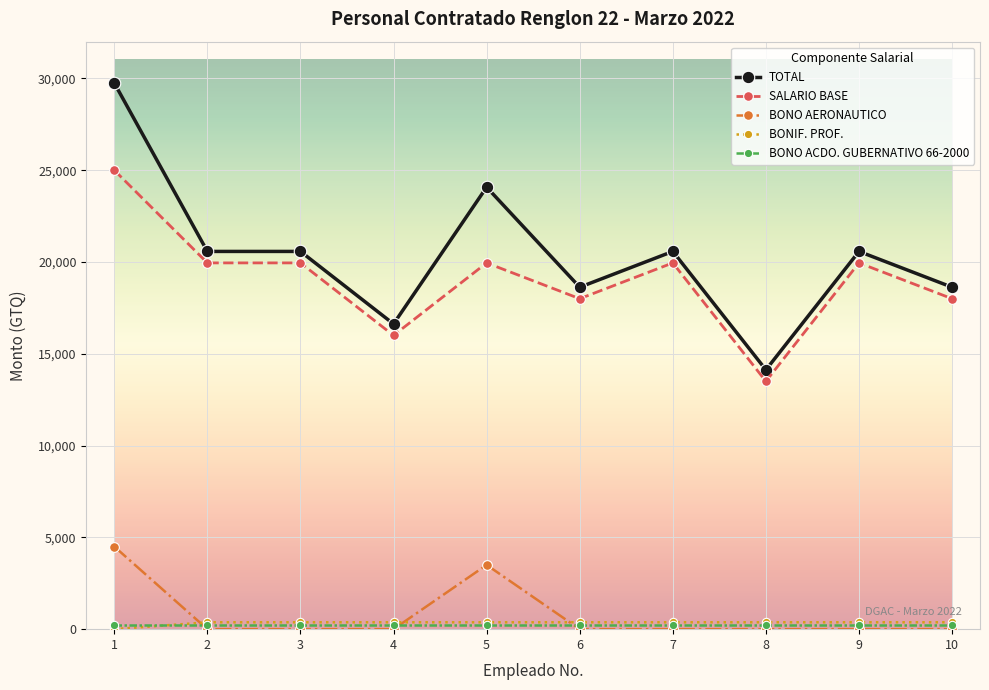

The value of TOTAL at 7 is 11676. True or false?

False